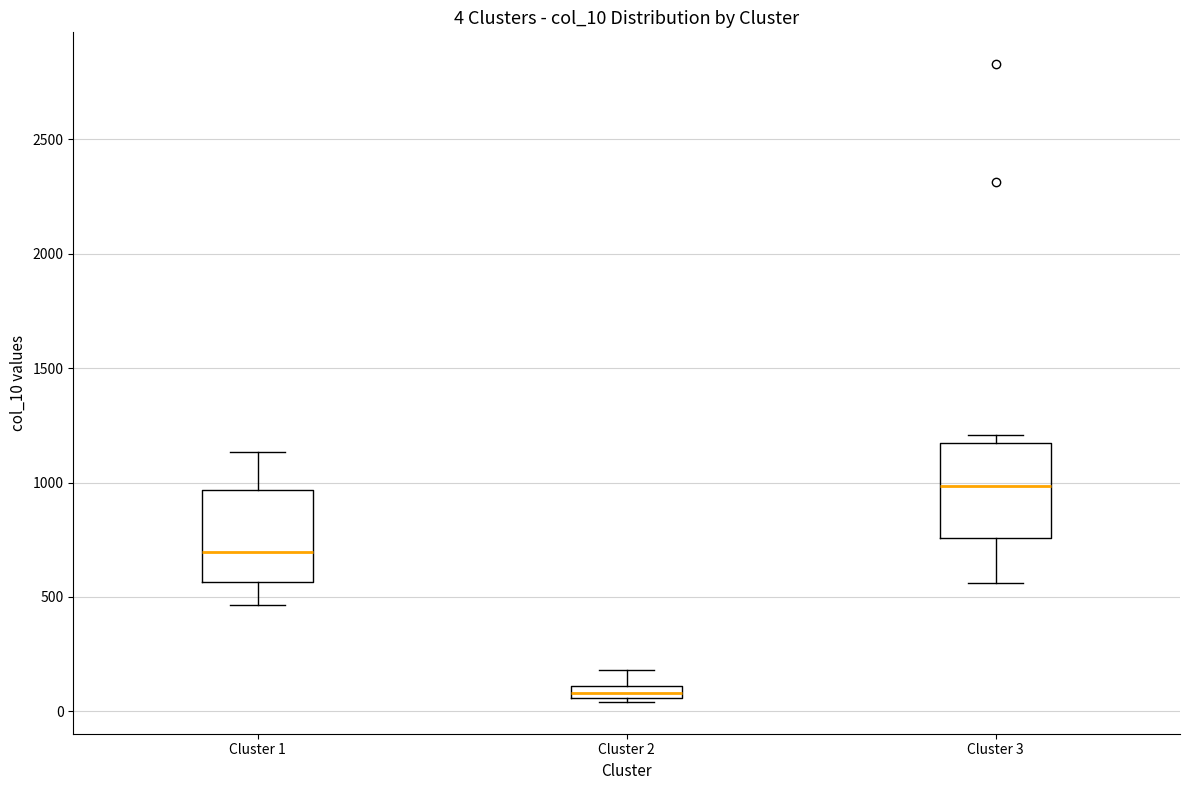

Which box has the highest median line?

Cluster 3